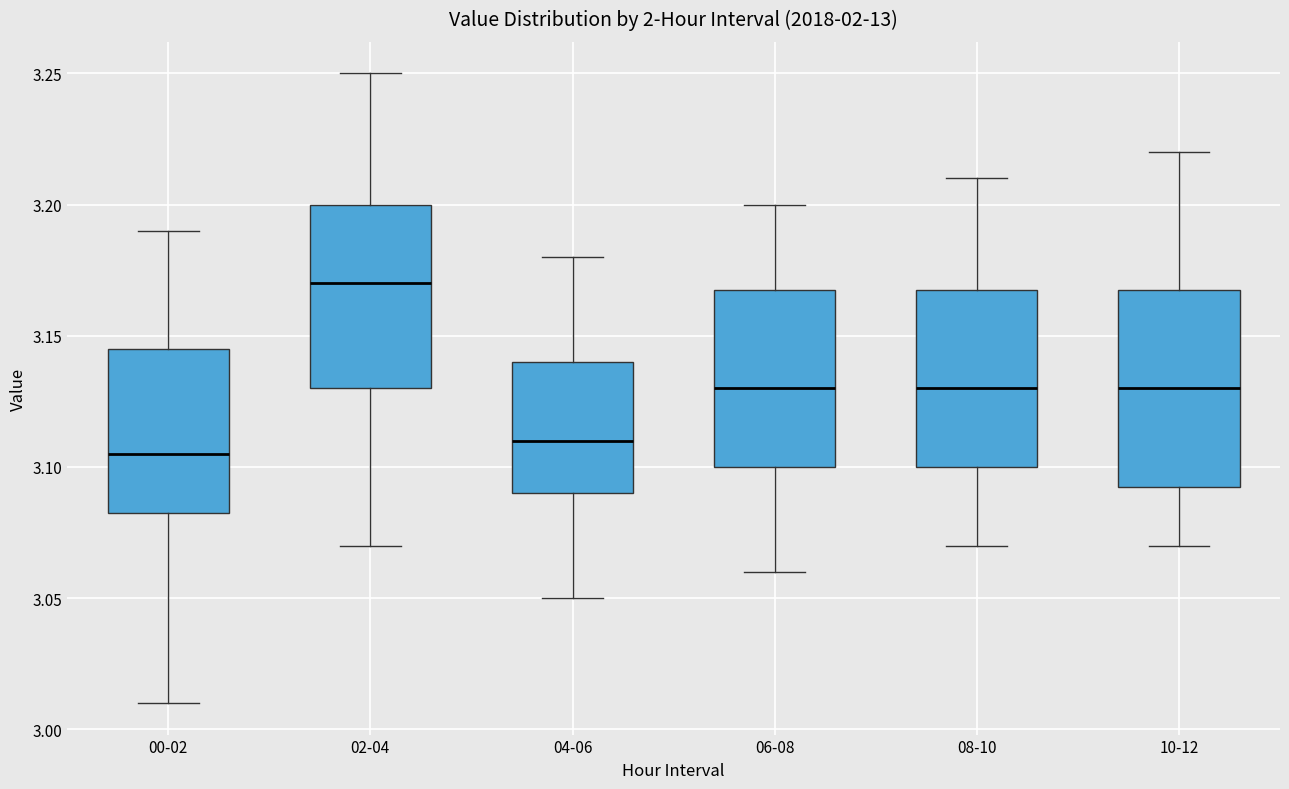

Reading left to right, transcribe this box plot: for each box, give where its median line is, the range the box spans, and where its two whiskers end, as read against the y-axis. The values are not printed on the chart, so give them approximately, as read against the axis.

00-02: median 3.105, box 3.085 to 3.145, whiskers 3.010 to 3.190
02-04: median 3.170, box 3.130 to 3.200, whiskers 3.070 to 3.250
04-06: median 3.110, box 3.090 to 3.140, whiskers 3.050 to 3.180
06-08: median 3.130, box 3.100 to 3.170, whiskers 3.060 to 3.200
08-10: median 3.130, box 3.100 to 3.170, whiskers 3.070 to 3.210
10-12: median 3.130, box 3.095 to 3.170, whiskers 3.070 to 3.220